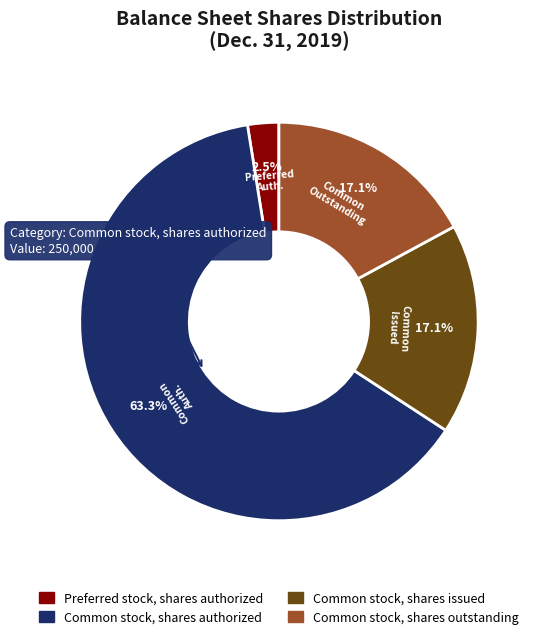

What is the smallest slice in the pie chart?

Preferred stock, shares authorized